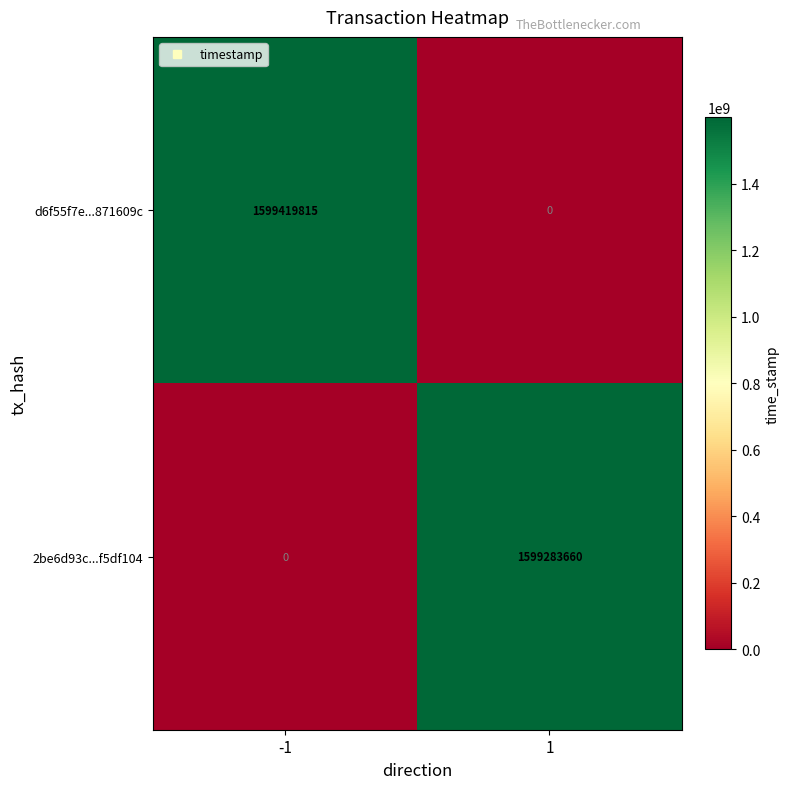

Reading right to left, list all the values displayed in this chart.

d6f55f7e...871609c: 1=0	-1=1599419815
2be6d93c...f5df104: 1=1599283660	-1=0